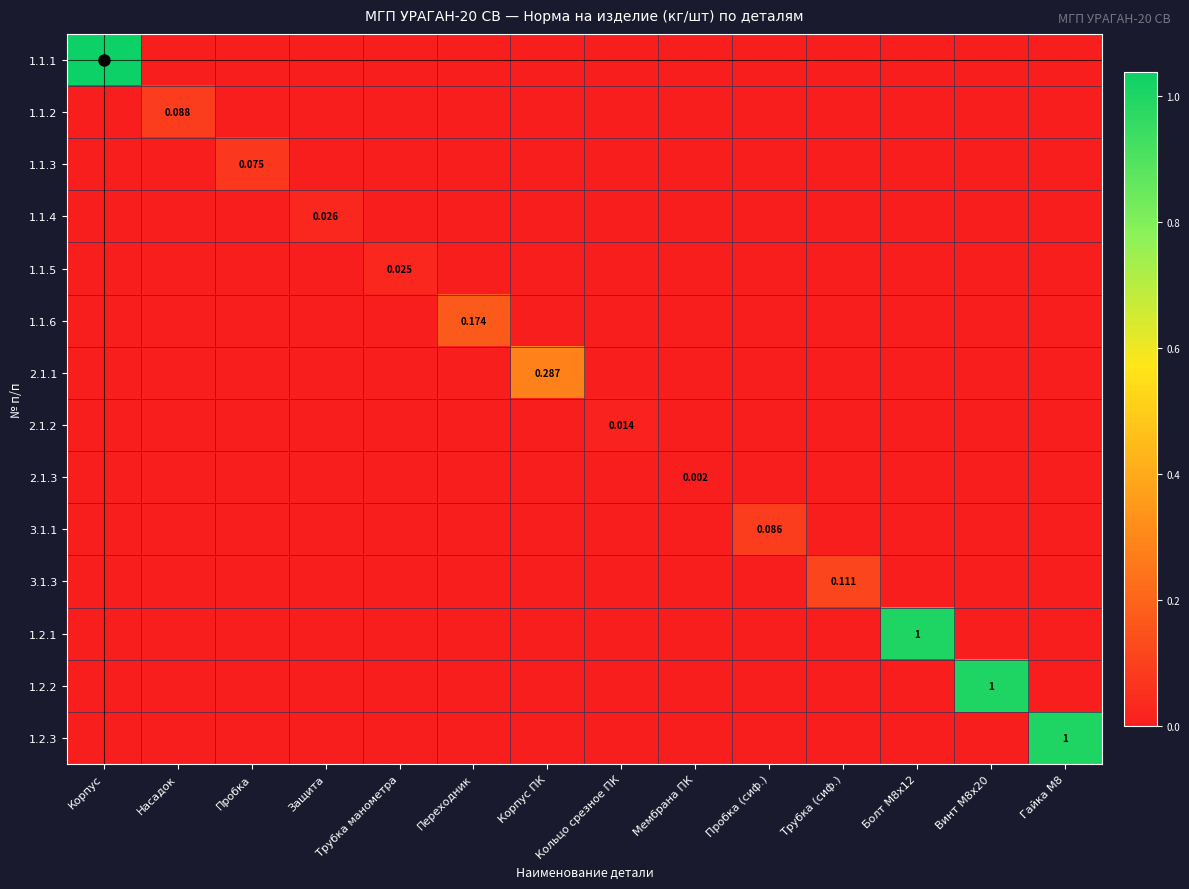

Count the number of data series in this chart.

14